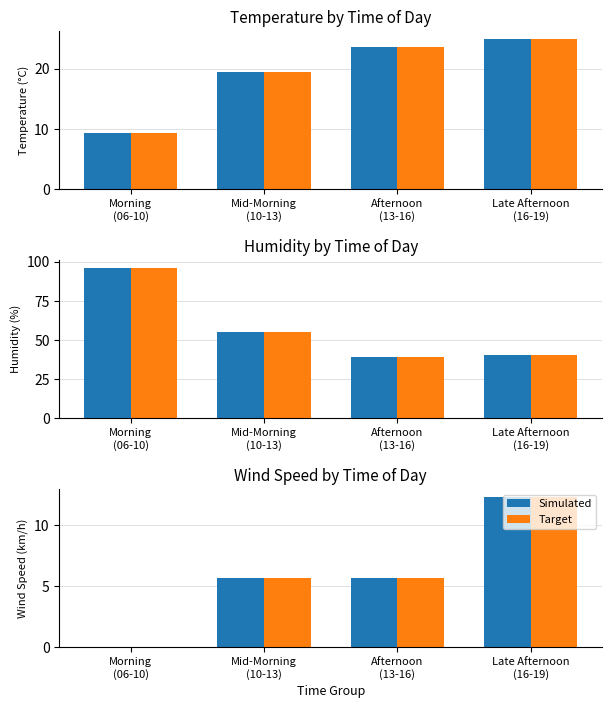

What is the label of the 2nd bar from the right?

Afternoon
(13-16)